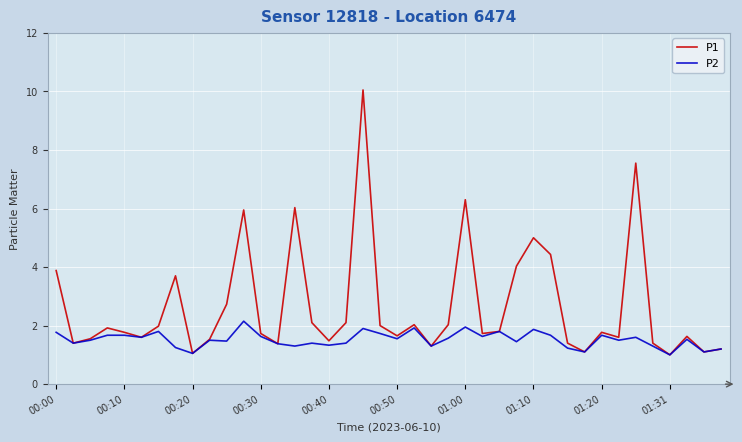

Rank the series by their maximum value, from highest to lowest.

P1, P2